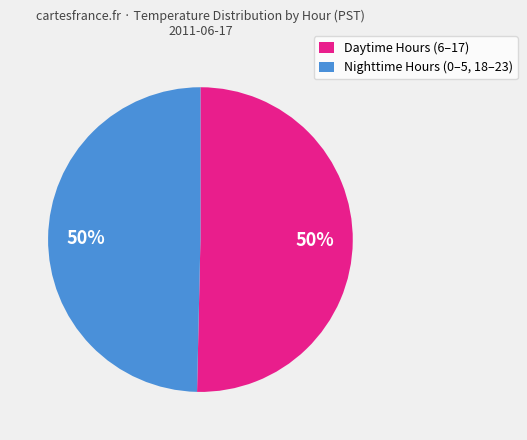

What percentage is the Daytime Hours (6–17) slice, to the nearest percent?

50%